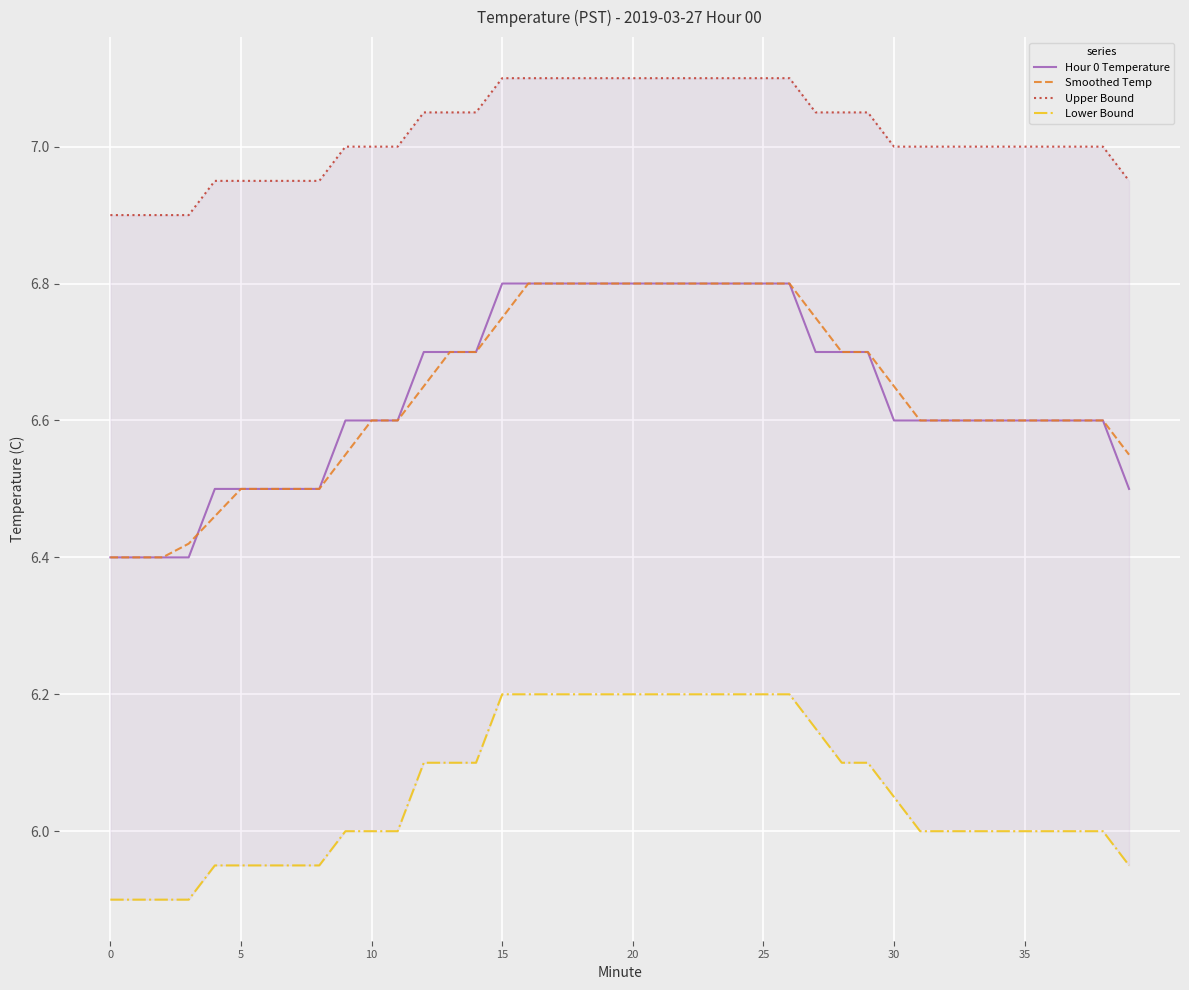

Which series changed the most between 14 and 25?

Lower Bound